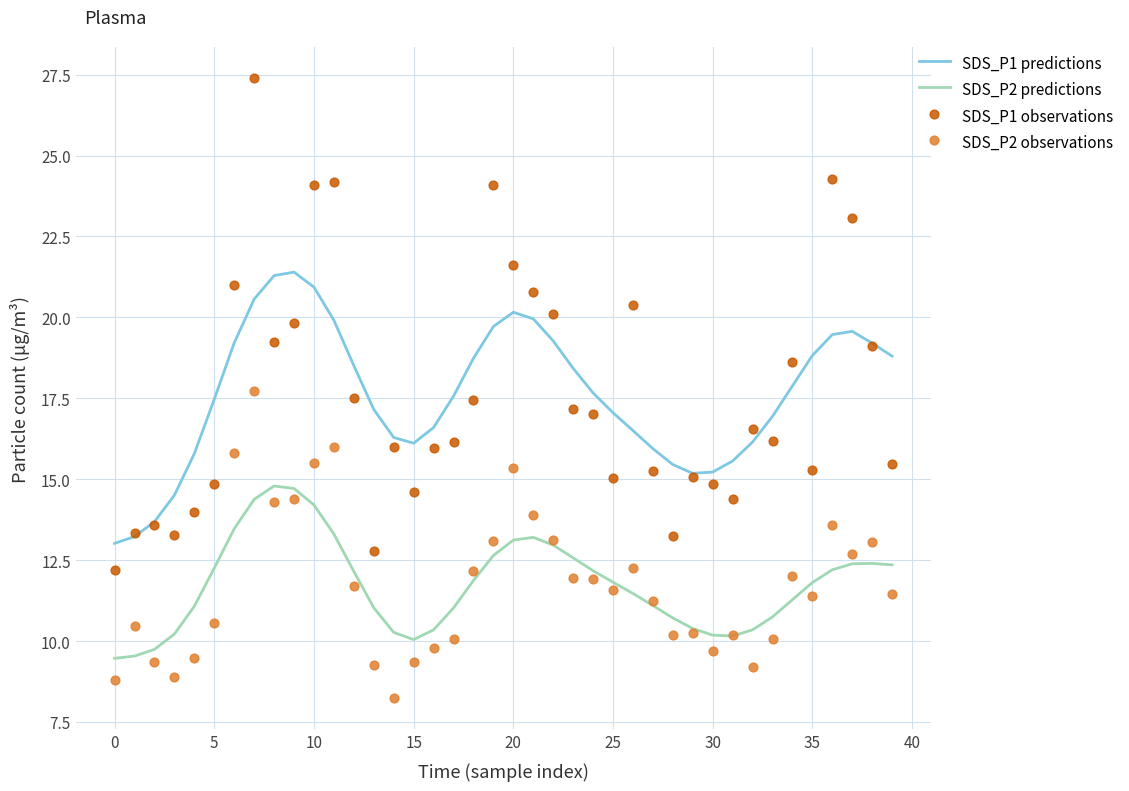

Which series has the widest spread of Y values?

SDS_P1 observations